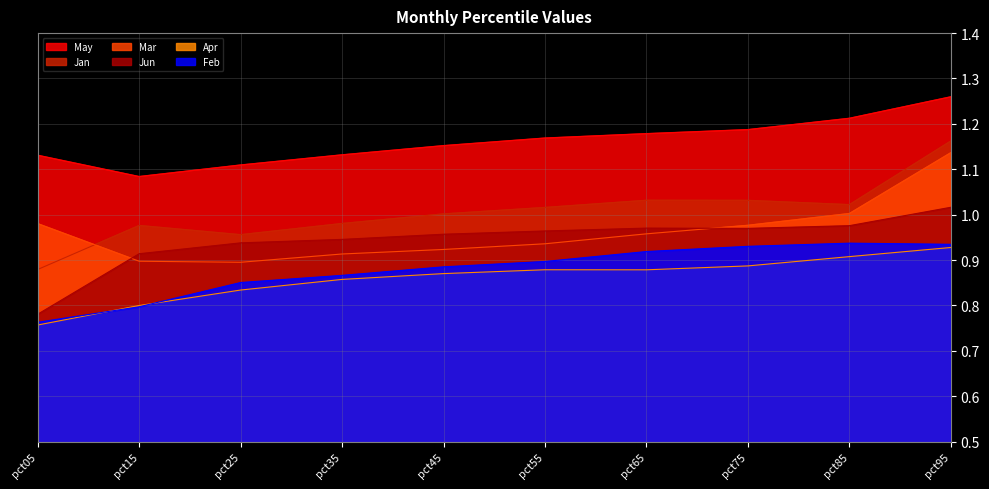

True or false: Feb has more than 0 interior local peaks.

True